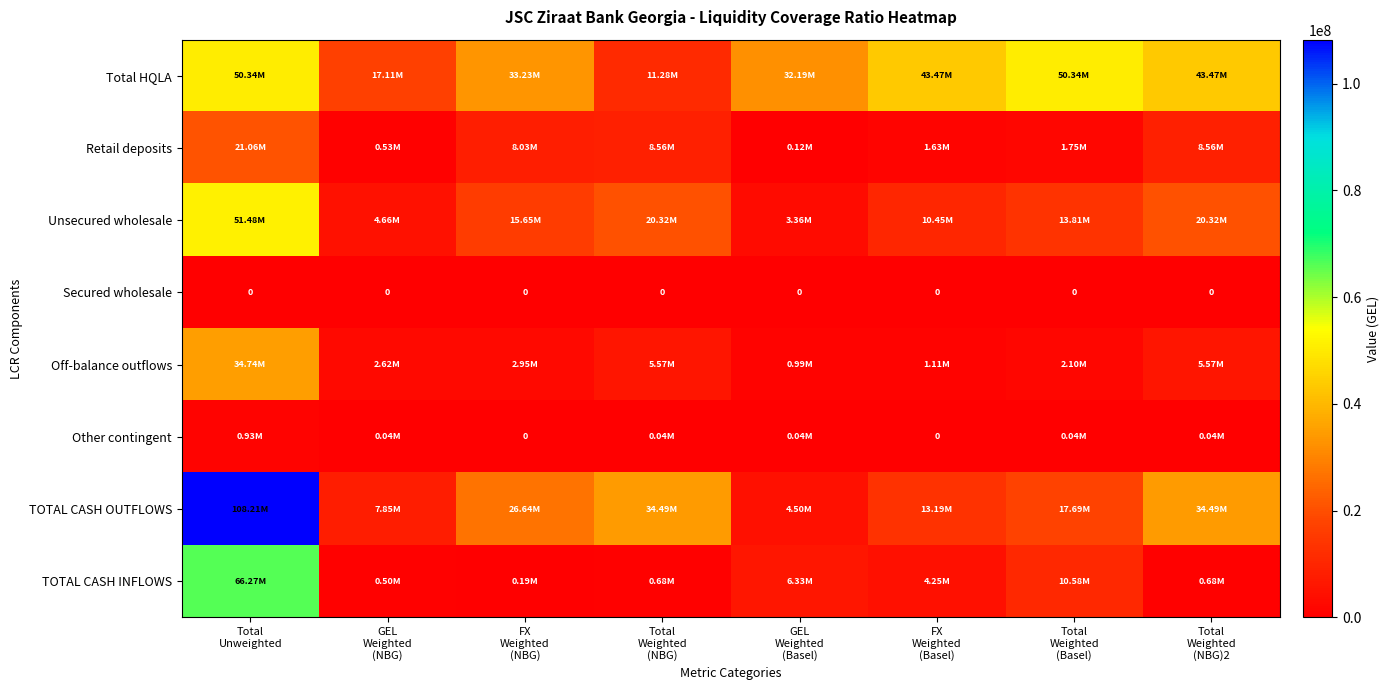

What is the difference between the highest and lowest values at Total
Weighted
(NBG)2?

43472599.6